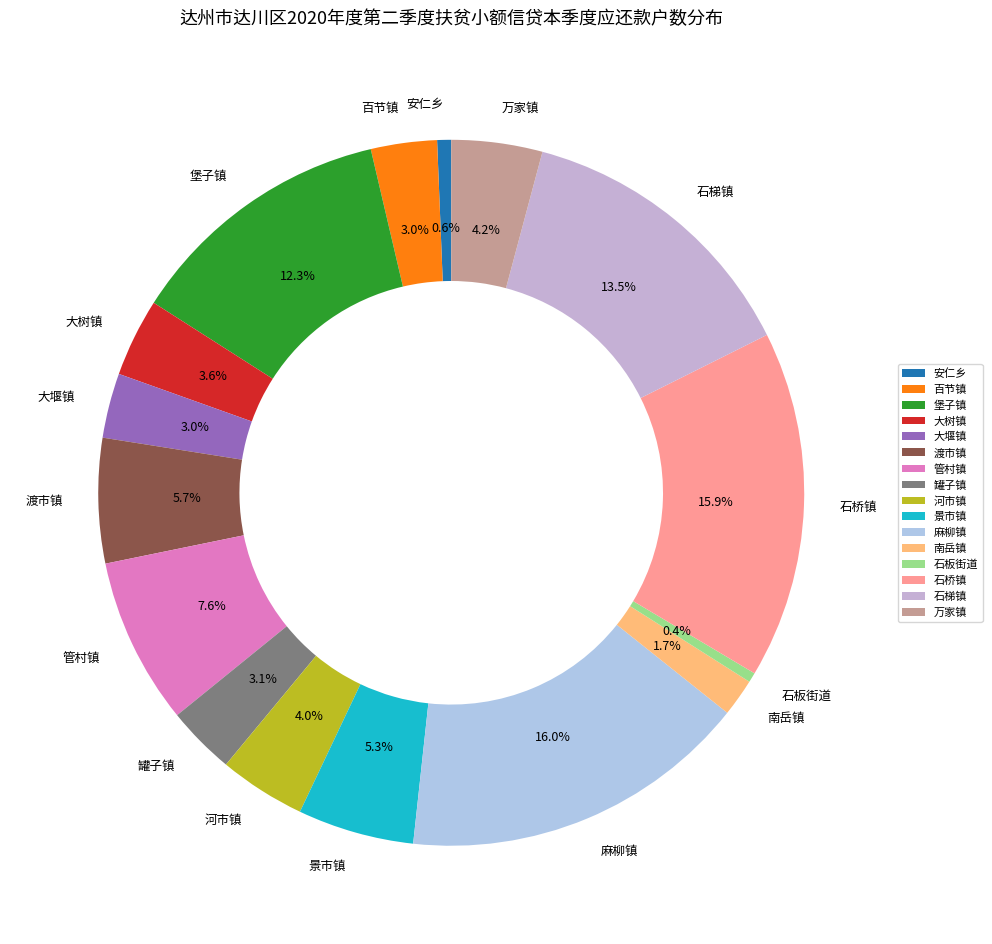

To the nearest percent, what is the difference between the 大堰镇 and 景市镇 slice percentages?

2%